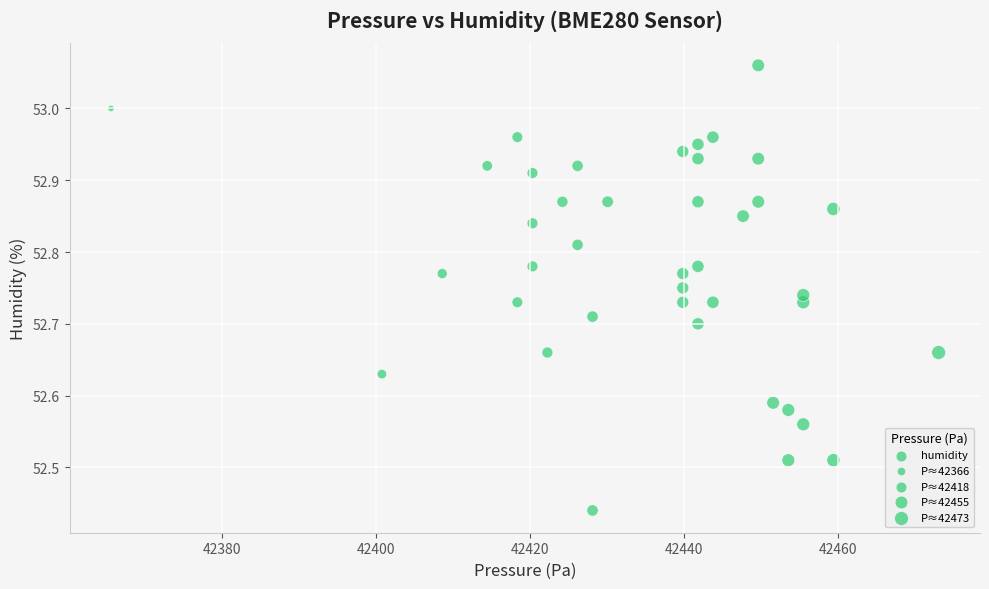

What is the range of Y values (max minus min)?

0.6